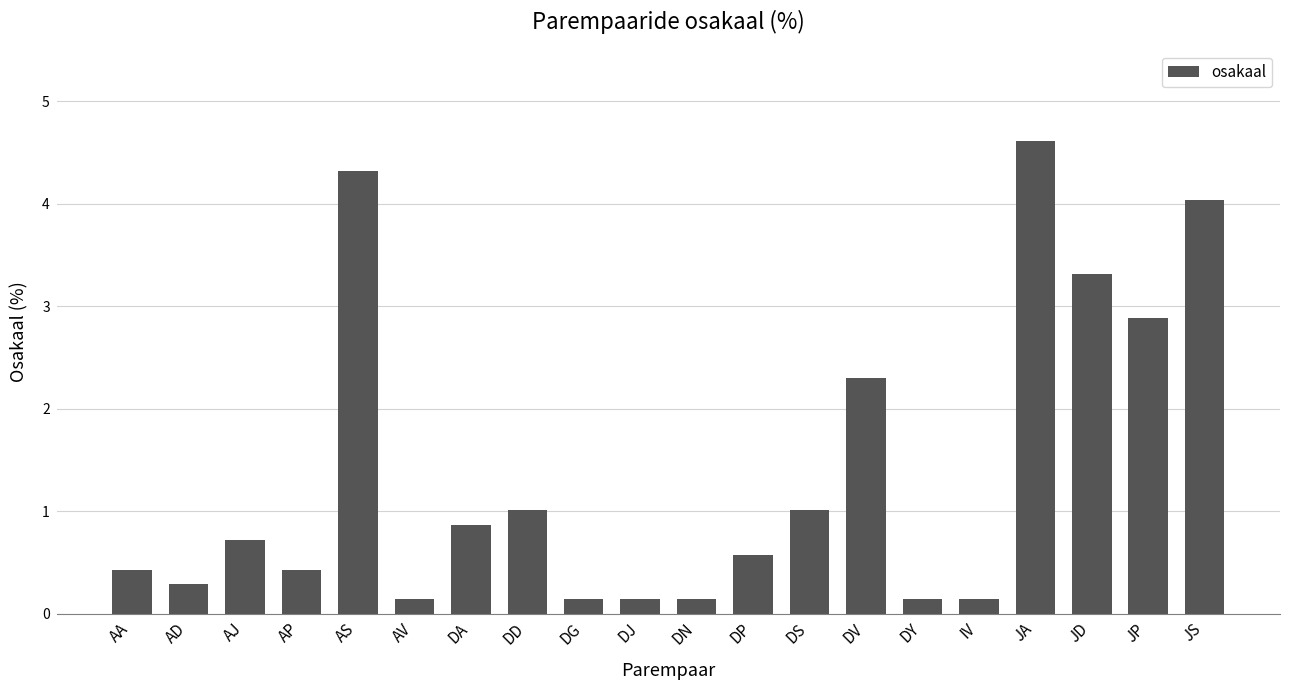

Which has a higher value, DA or AP?

DA